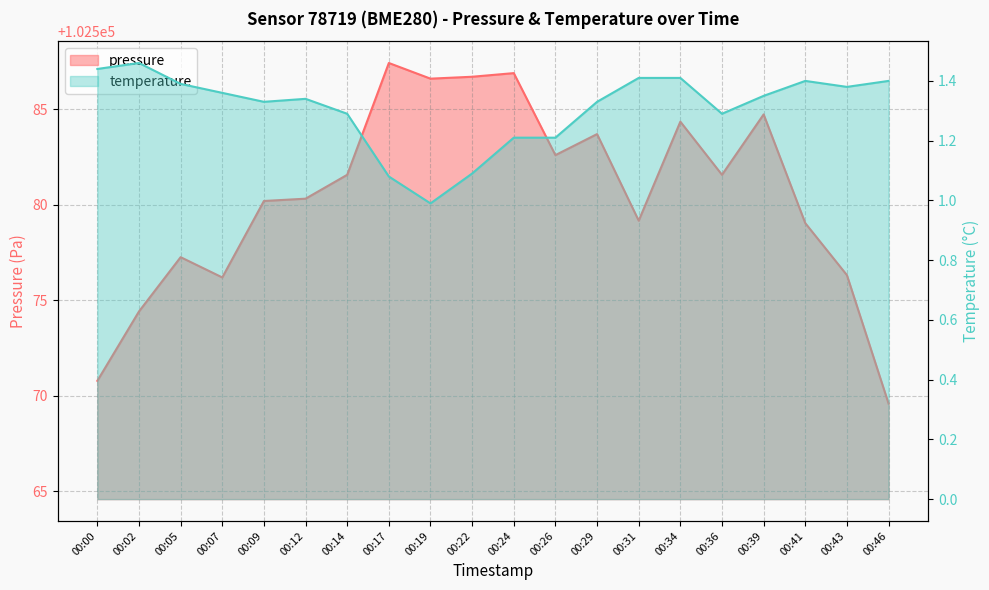

Which category has the lowest value across all series?

00:19